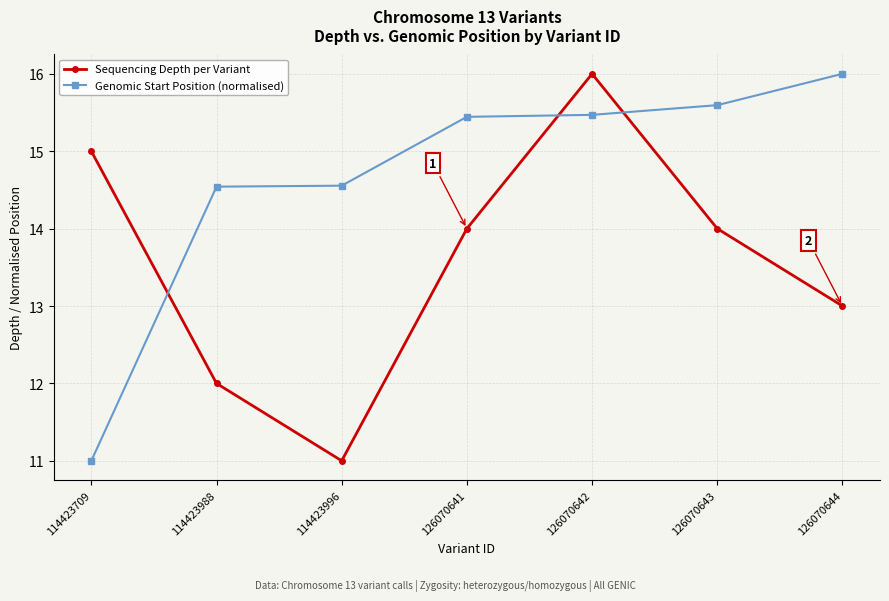

After their last crossing, which series has the higher values: Sequencing Depth per Variant or Genomic Start Position (normalised)?

Genomic Start Position (normalised)